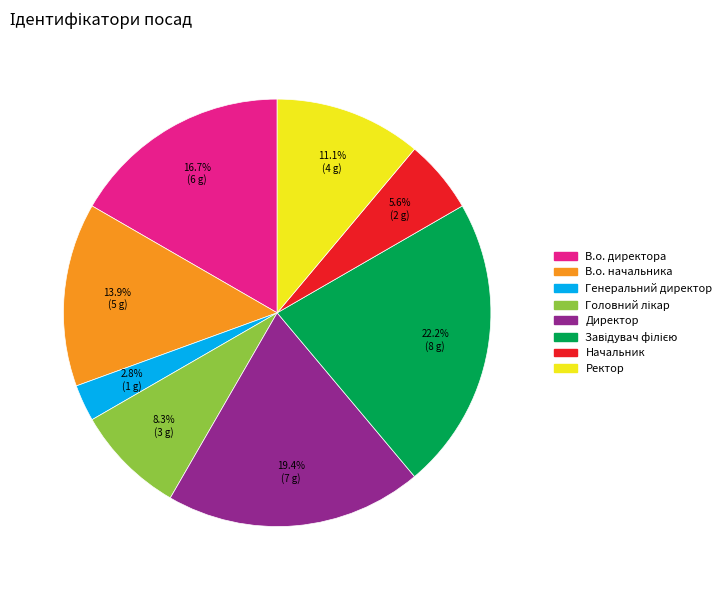

Is there any slice that represents more than half of the pie?

No